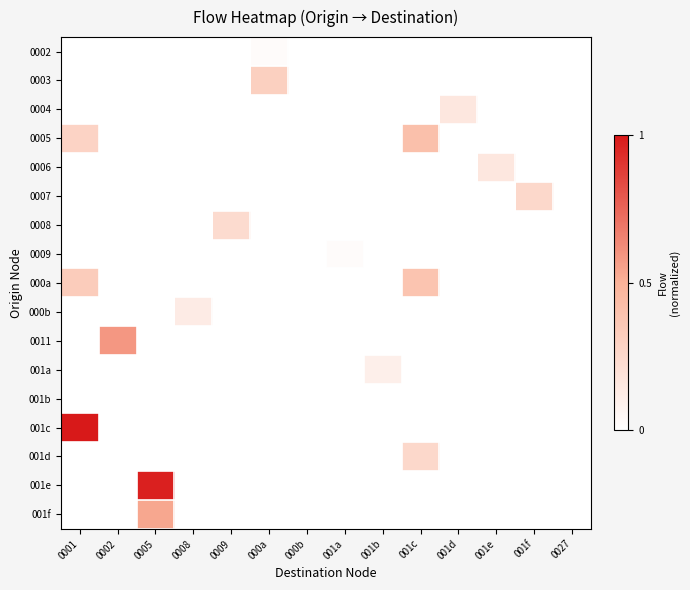

Which series has the largest range (max minus min)?

001c